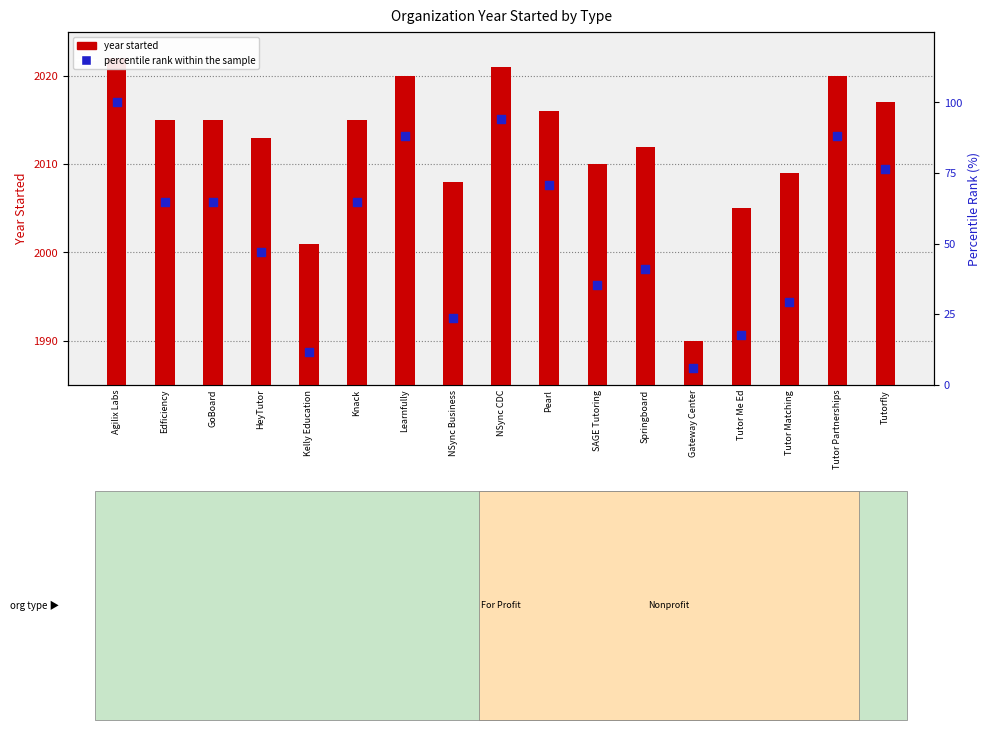

What are all the series names shown in the legend?

year started, percentile rank within the sample